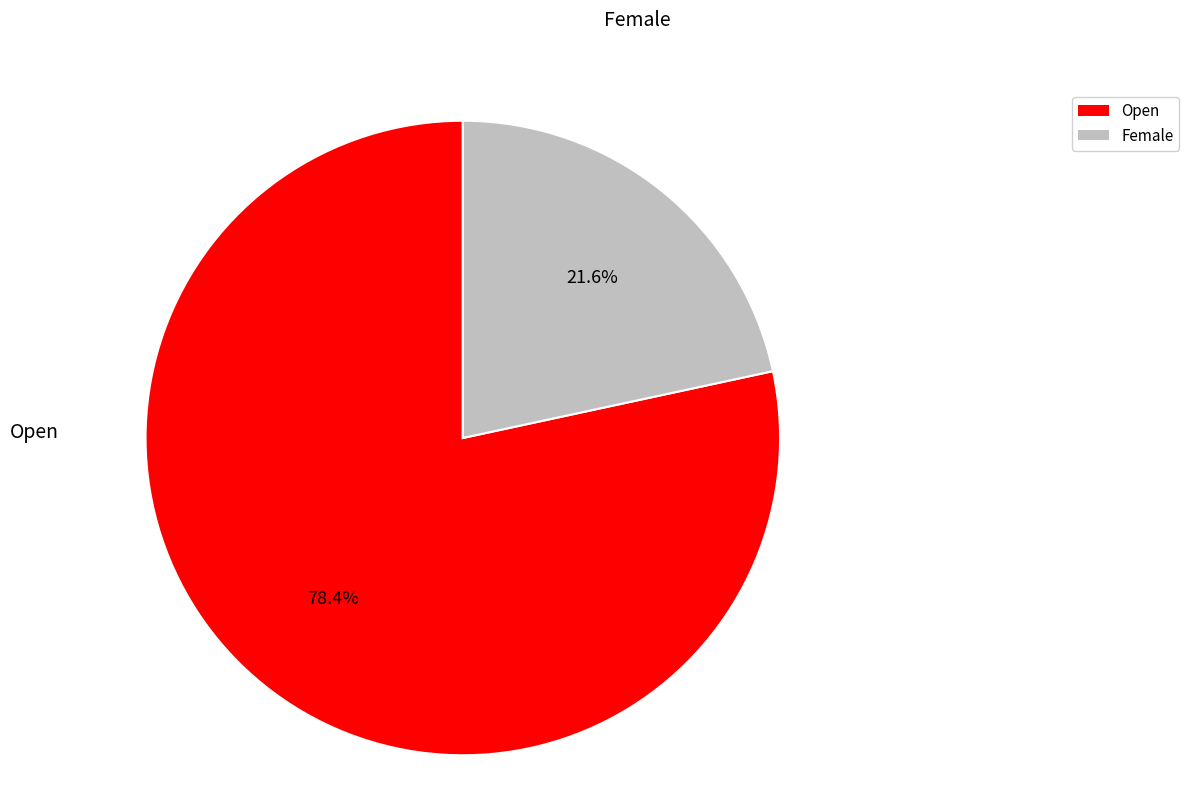

To the nearest percent, what portion does Open represent?

78%